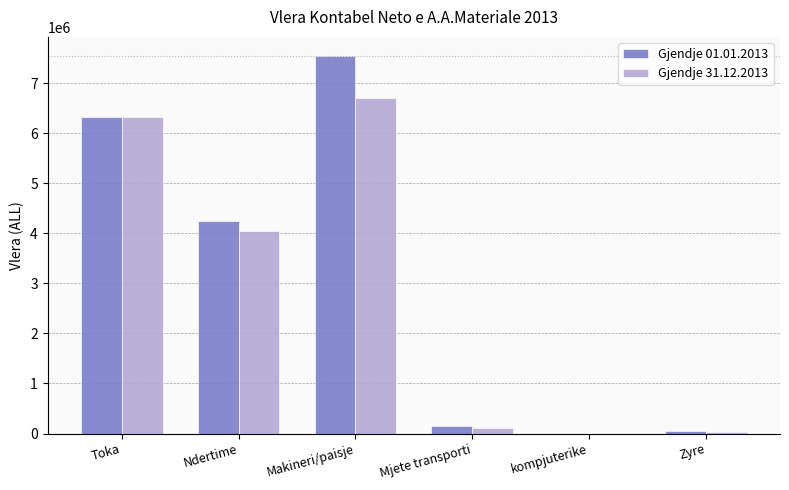

At which category does the chart reach its peak across all series?

Makineri/paisje